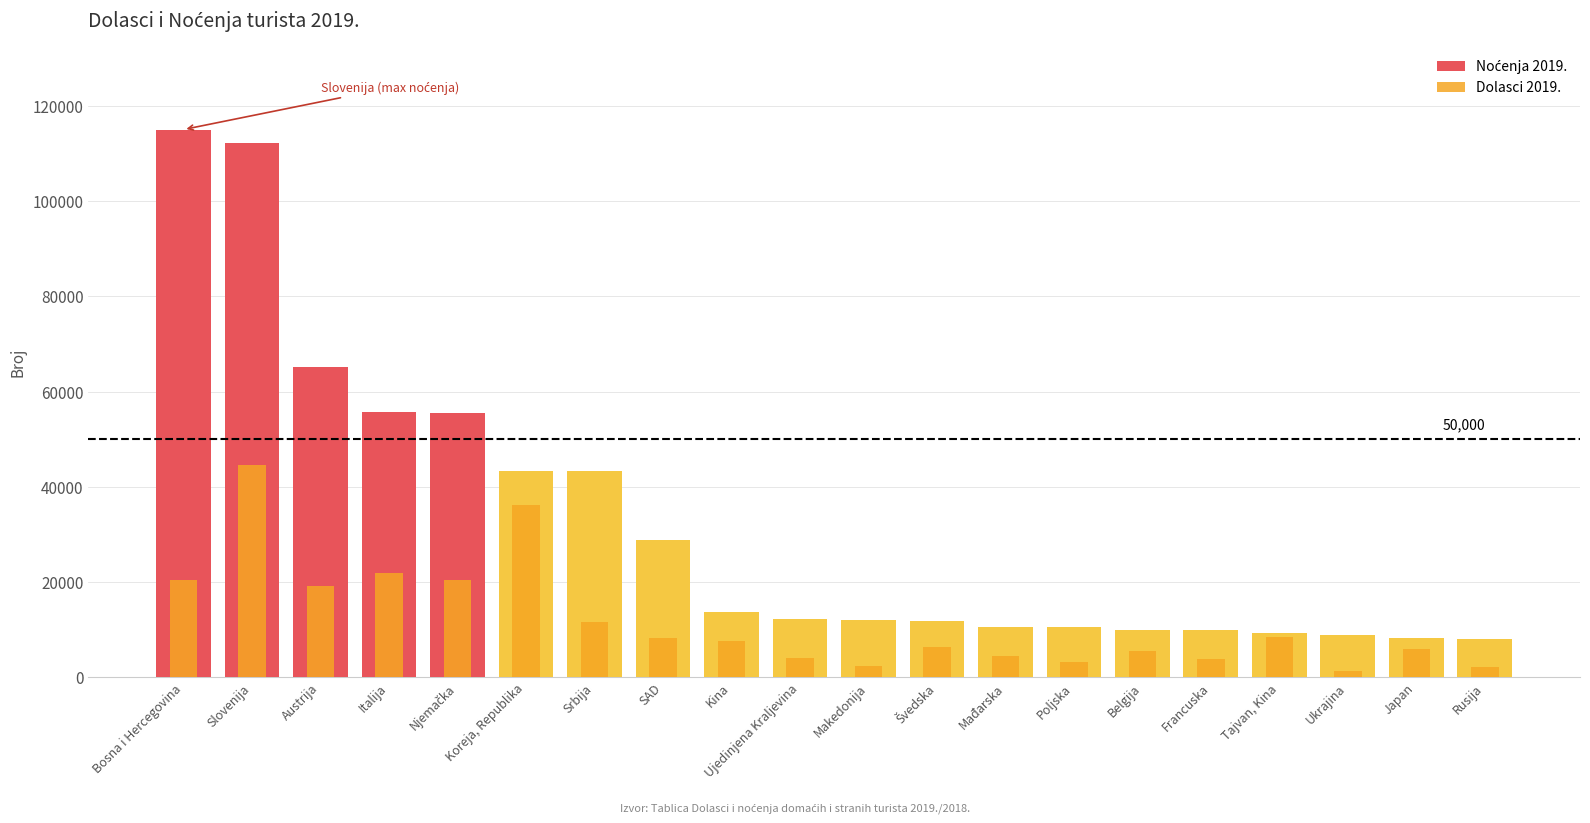

How many bars are there in total?

40